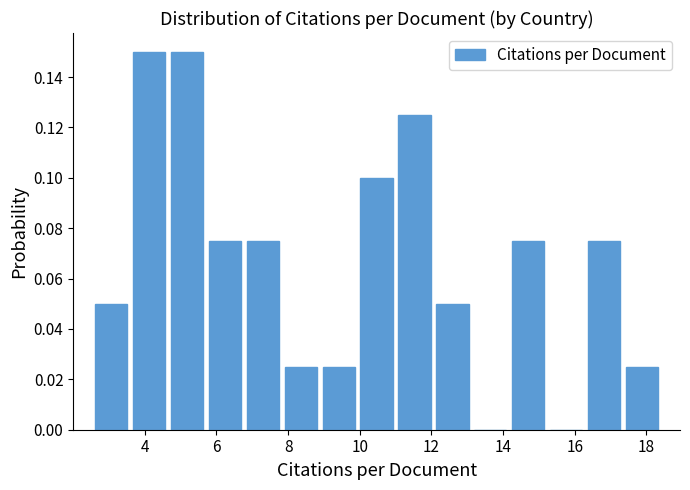

Reading left to right, transcribe this chart: for each bar, give the range it covers on the x-axis and its height. Neither the bar edges nor the heights are printed on the chart, so give them approximately, as read against the axes.

2.6 to 3.6: 0.050
3.6 to 4.6: 0.150
4.6 to 5.8: 0.150
5.8 to 6.8: 0.076
6.8 to 7.8: 0.076
7.8 to 8.8: 0.026
8.8 to 10.0: 0.026
10.0 to 11.0: 0.100
11.0 to 12.0: 0.126
12.0 to 13.2: 0.050
13.2 to 14.2: 0
14.2 to 15.2: 0.076
15.2 to 16.2: 0
16.2 to 17.4: 0.076
17.4 to 18.4: 0.026